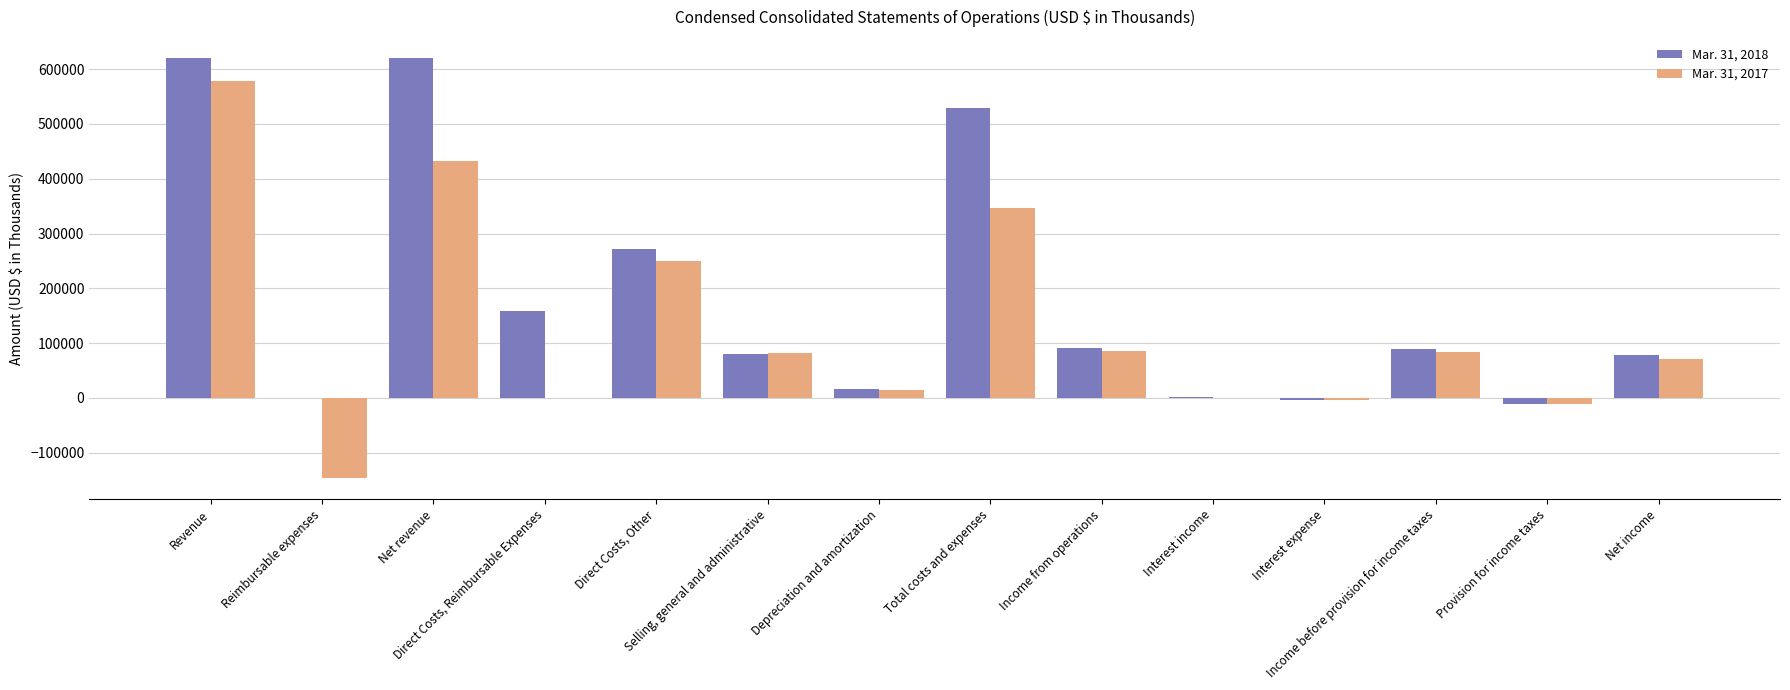

Which series changed the most between Selling, general and administrative and Interest income?

Mar. 31, 2017